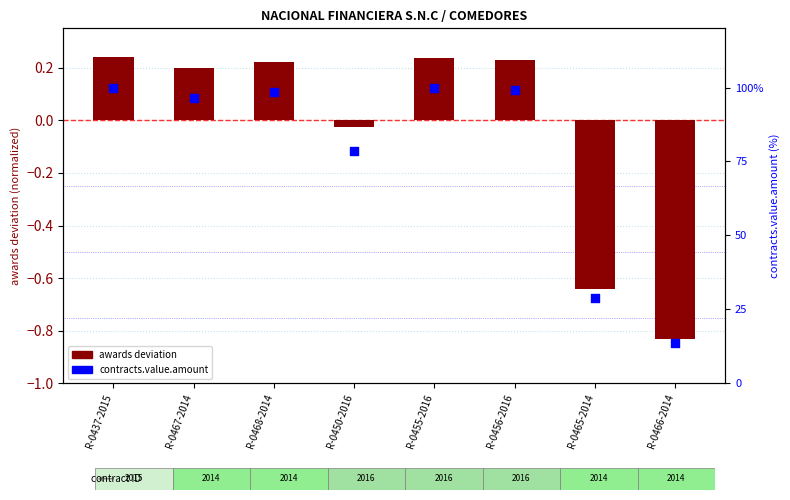

At which category is the sum across all series the highest?

R-0437-2015